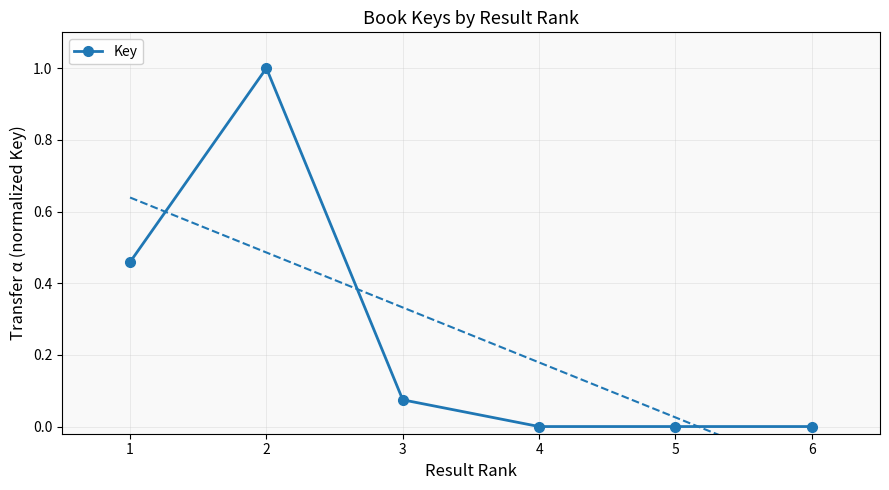

Which has a higher value, 1 or 2?

2